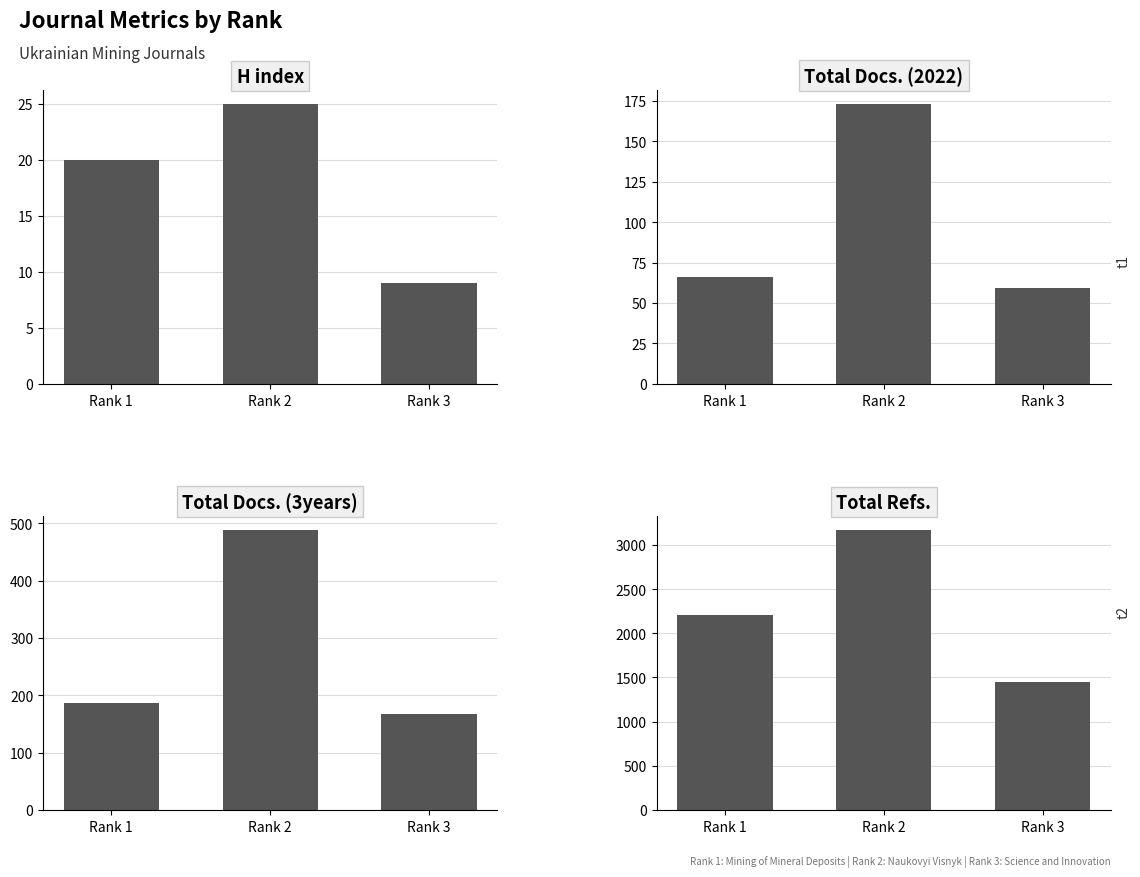

What is the average value of the Total Docs. (3years) series?

281